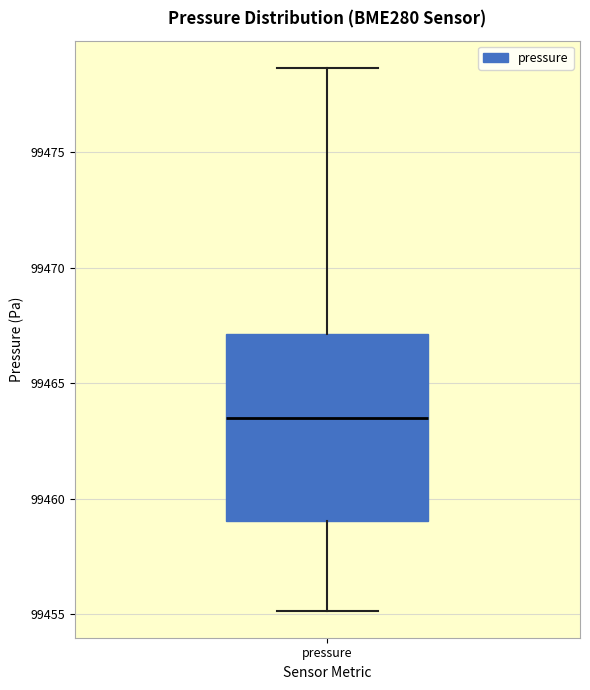

Where does the median line of the box for pressure sit on the y-axis? The values are not printed on the chart, so give them approximately, as read against the axis.

99463.5